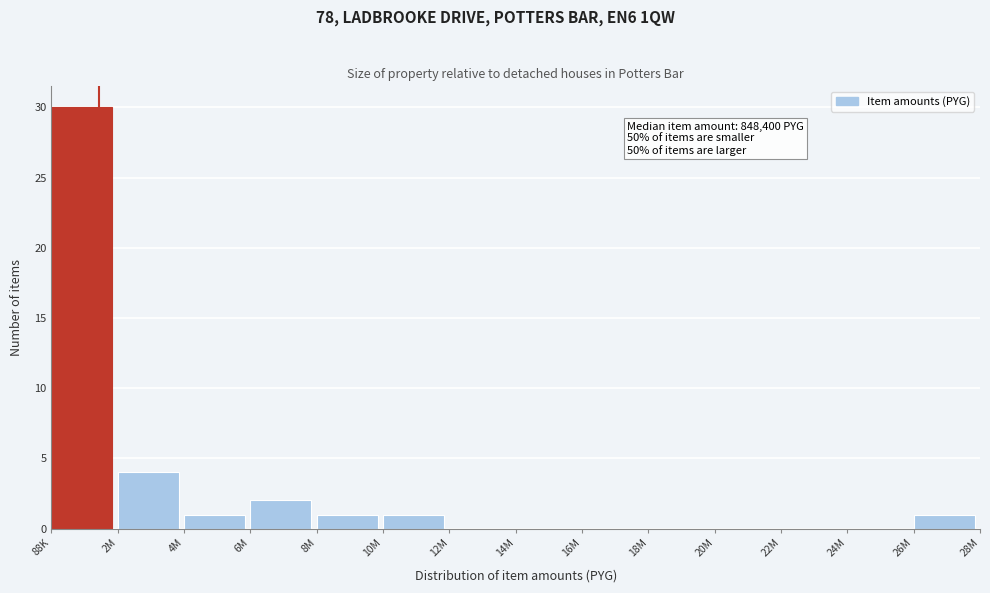

Reading left to right, list all the values displayed in this chart.

88K=30	2M=4	4M=1	6M=2	8M=1	10M=1	12M=0	14M=0	16M=0	18M=0	20M=0	22M=0	24M=0	26M=1